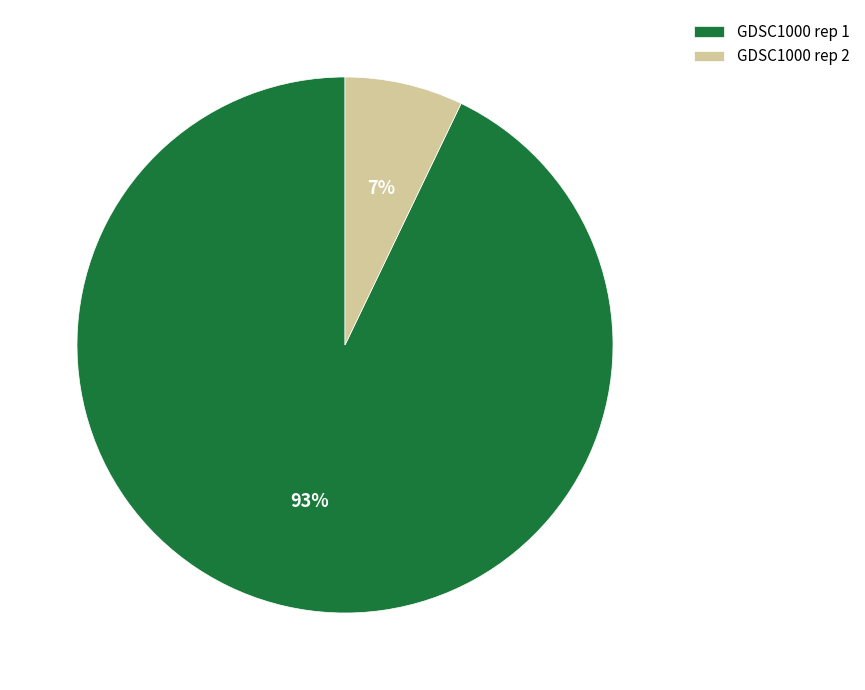

Rank the categories by value from highest to lowest.

GDSC1000 rep 1, GDSC1000 rep 2